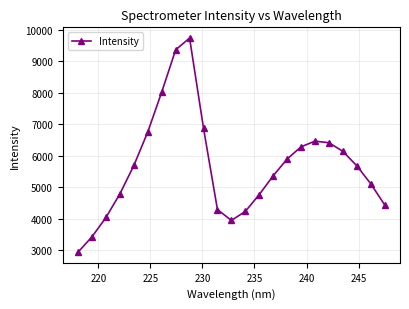

What is the value of the 12th point from the left?

3945.2